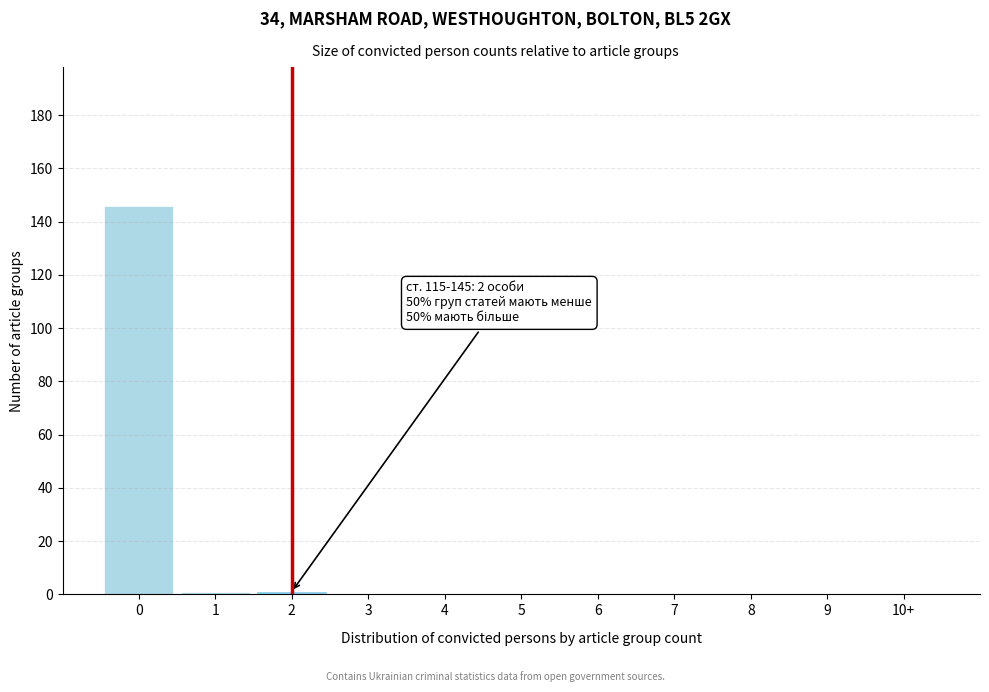

Reading right to left, transcribe all the data shown in this chart.

10+=0	9=0	8=0	7=0	6=0	5=0	4=0	3=0	2=1	1=1	0=146